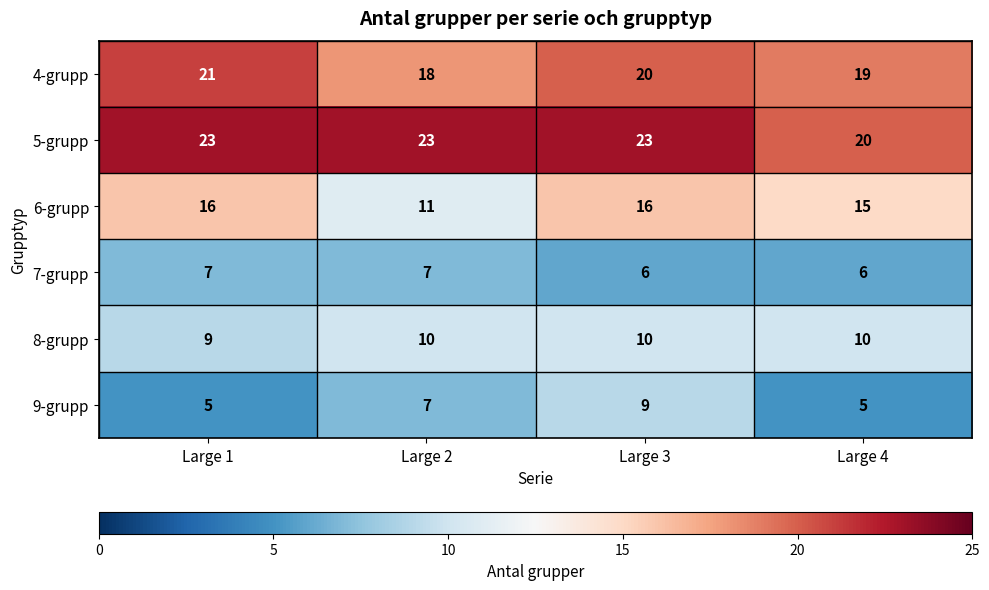

Is it true that 5-grupp equals 6 at Large 2?

False